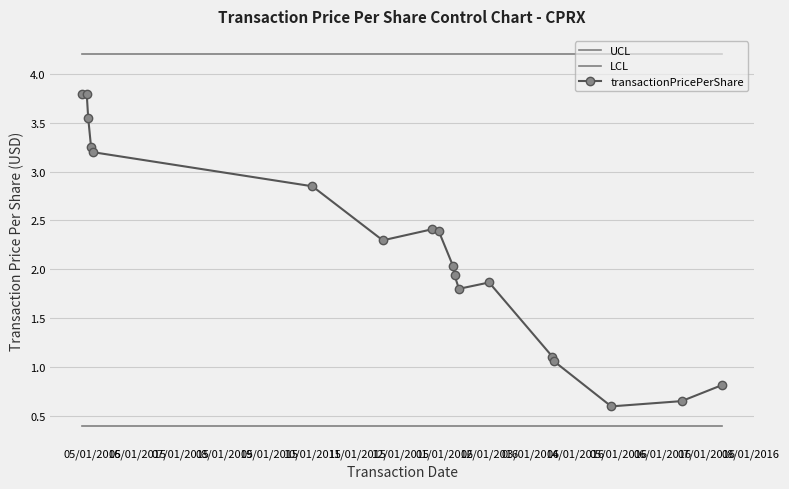

At how many categories does at least one series exceed 1?

18